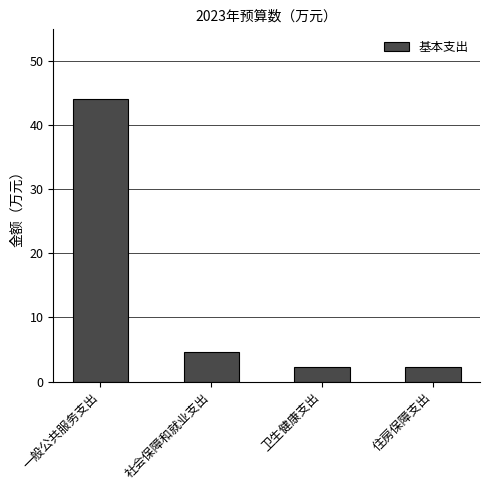

What is the change in value from 社会保障和就业支出 to 住房保障支出?

-2.3